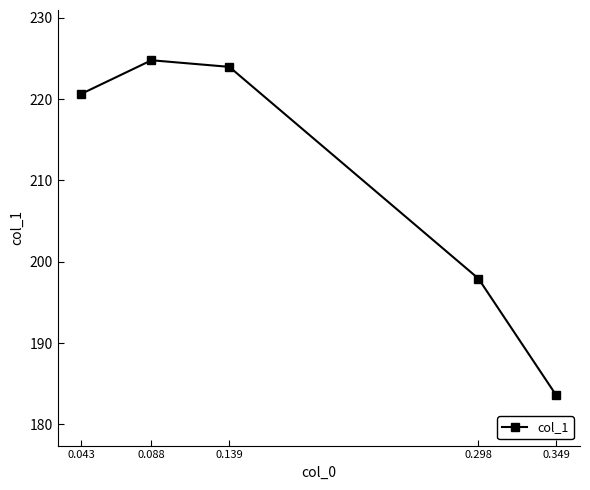

What is the average value?

210.2